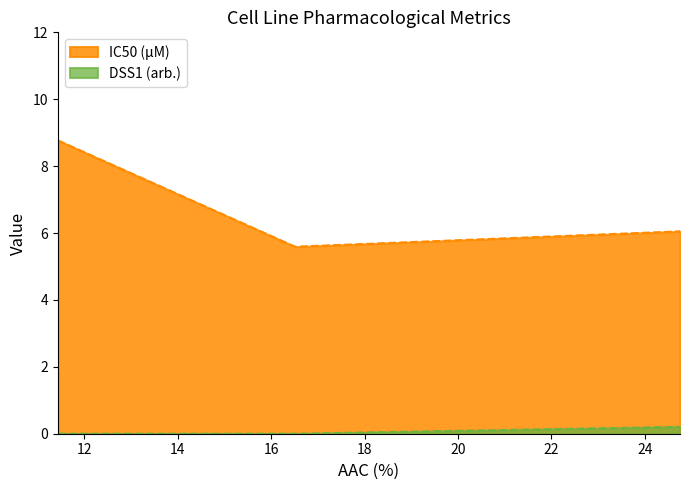

Which label corresponds to the smallest value in the chart?

11.428